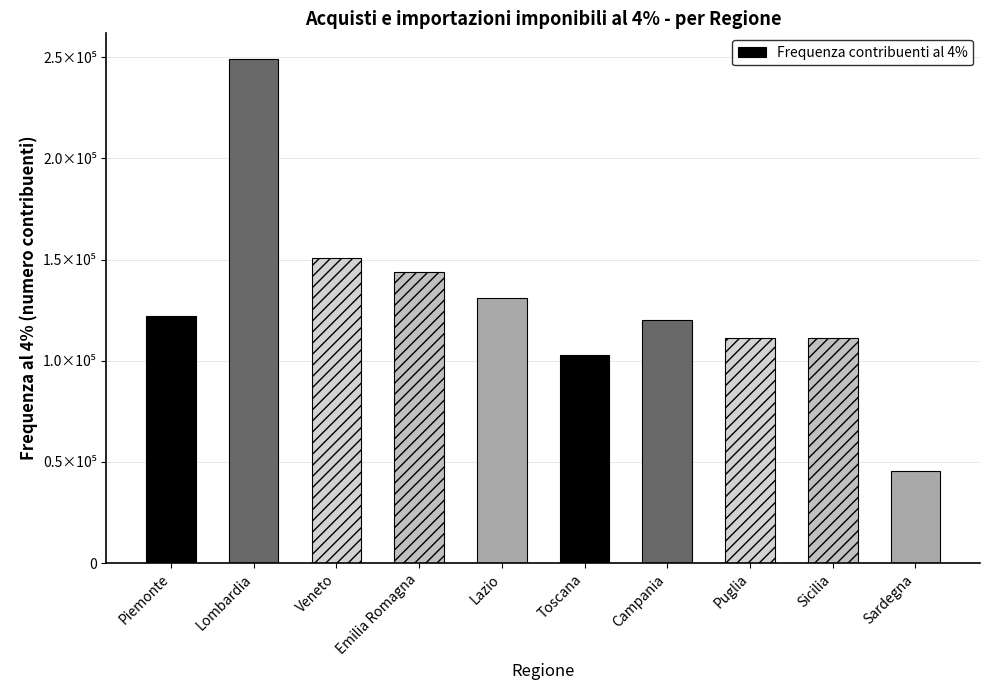

Approximately how many times larger is the value at Lazio compared to Toscana?

1.3